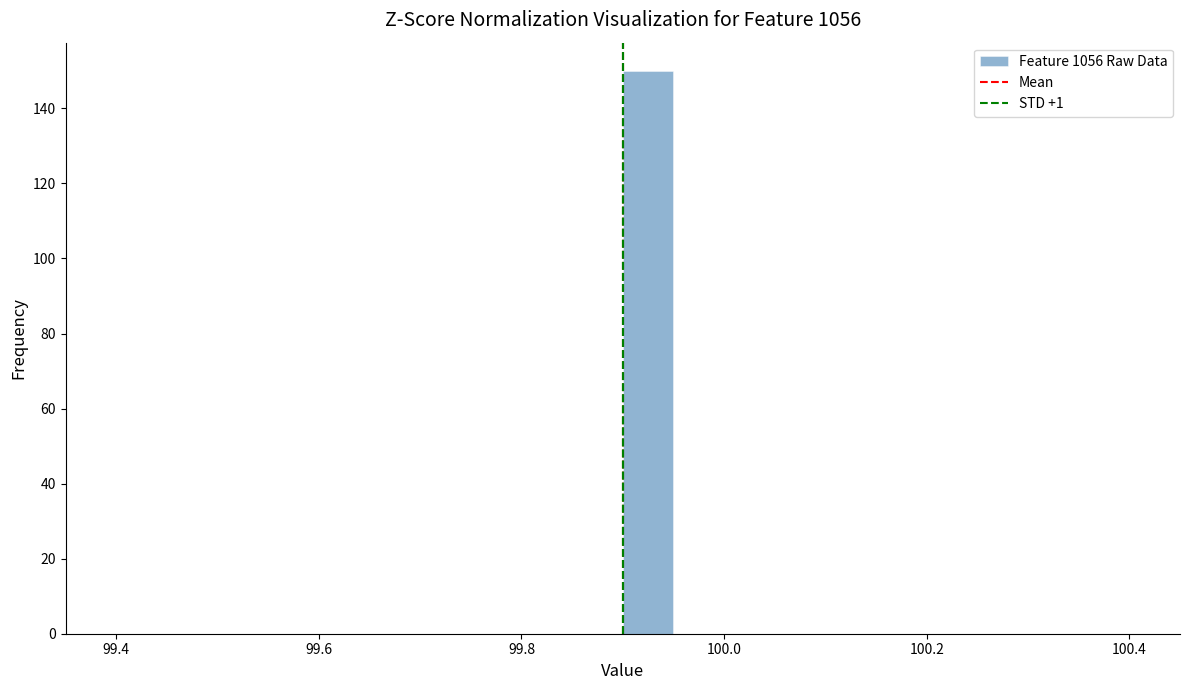

Read against the x-axis, roughly where is the centre of the tallest bar?

99.92